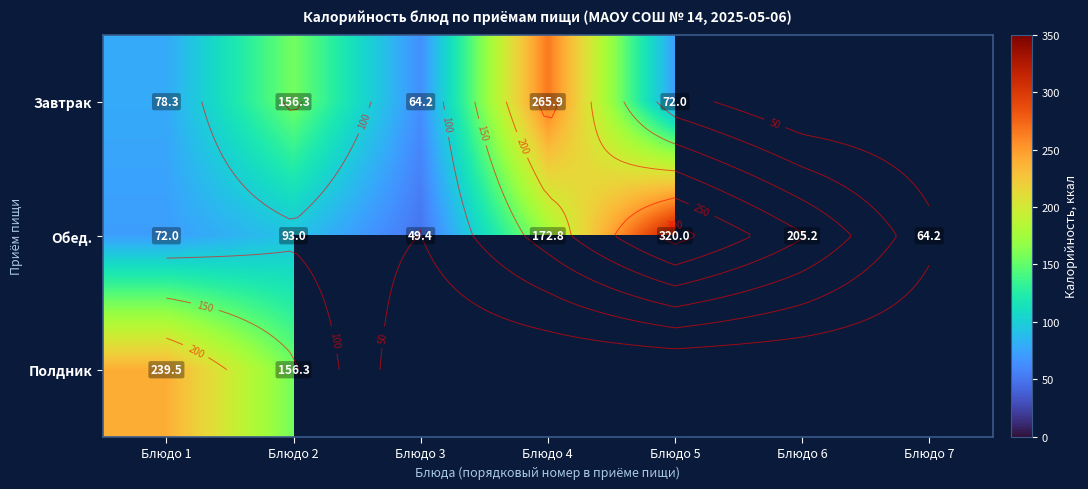

How many positive values does the Полдник series have?

2